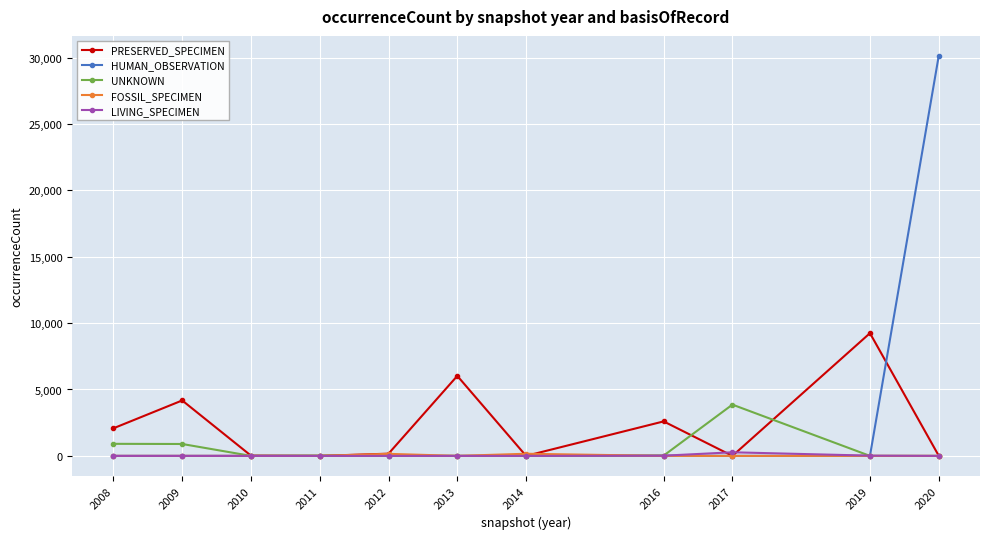

Is the value of FOSSIL_SPECIMEN at 2008 greater than the value of UNKNOWN at 2017?

No